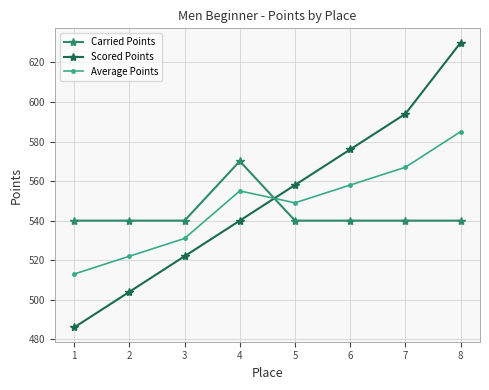

What is the value of the Carried Points point at the 4th from the left?

570.1